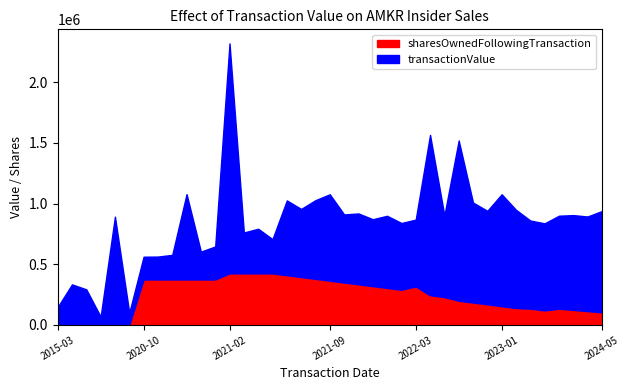

Which series changed the most between 2021-02-16 and 2022-11-08?

transactionValue